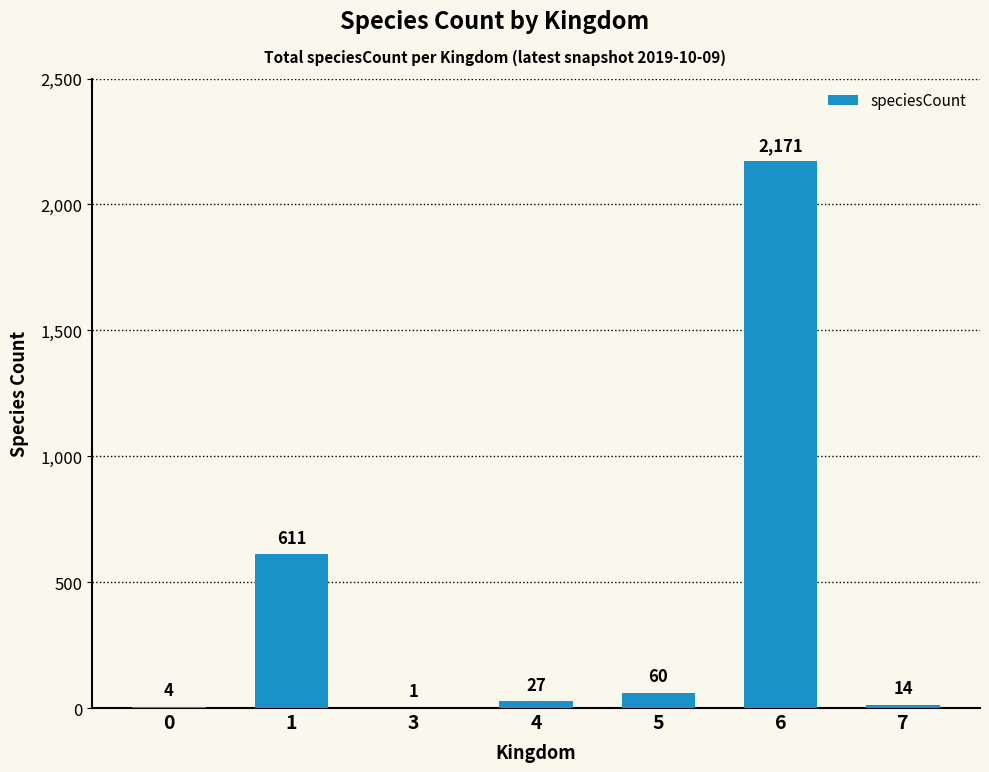

The value at 1 is 406. True or false?

False